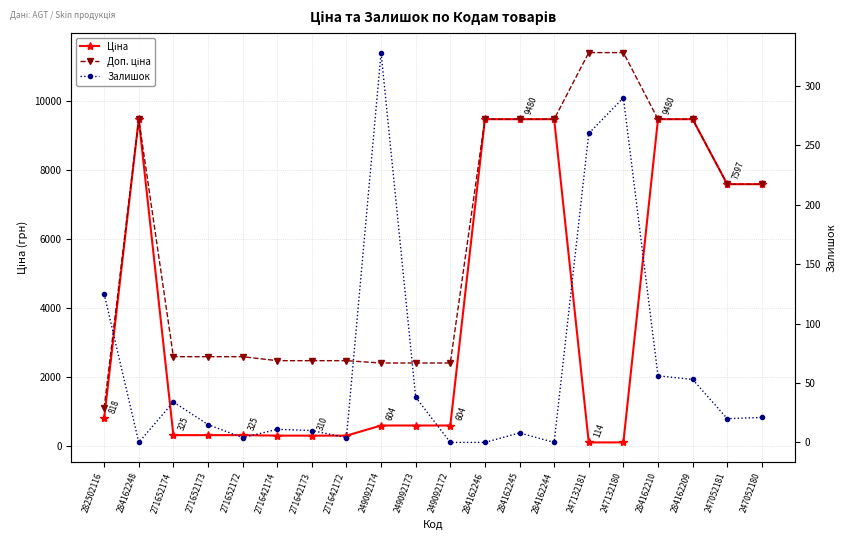

List the labels in order of Доп. ціна value, smallest first.

282502116, 249092174, 249092173, 249092172, 271642174, 271642173, 271642172, 271652174, 271652173, 271652172, 247052181, 247052180, 284162248, 284162246, 284162245, 284162244, 284162210, 284162209, 247132181, 247132180